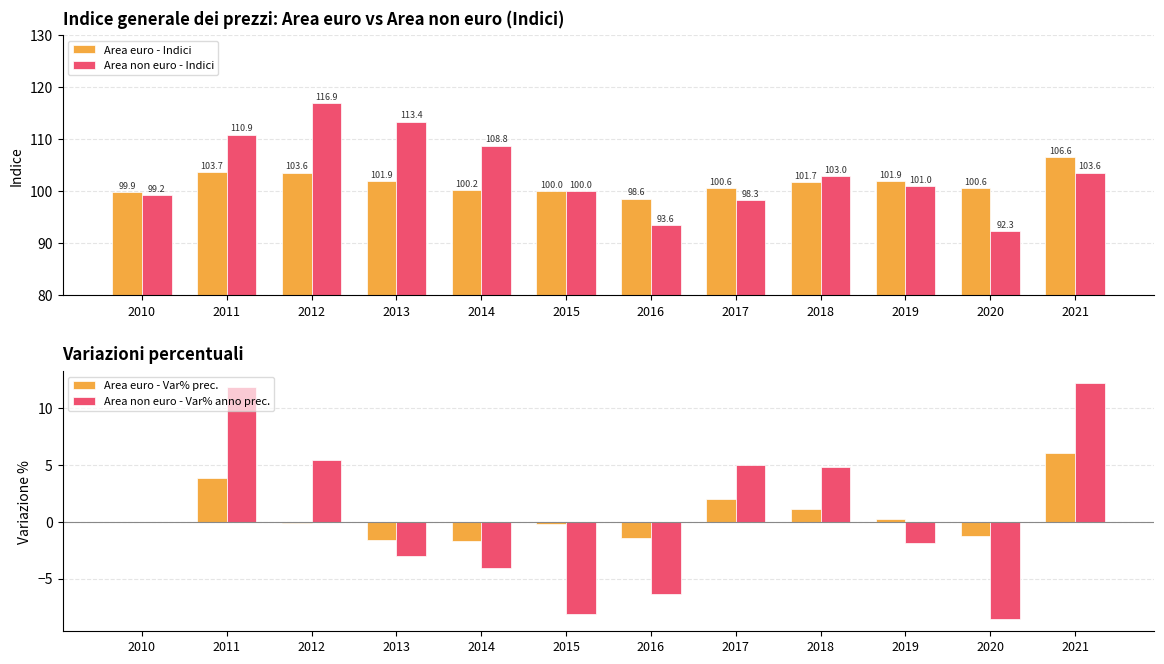

At which label does Area euro - Indici reach its peak?

2021